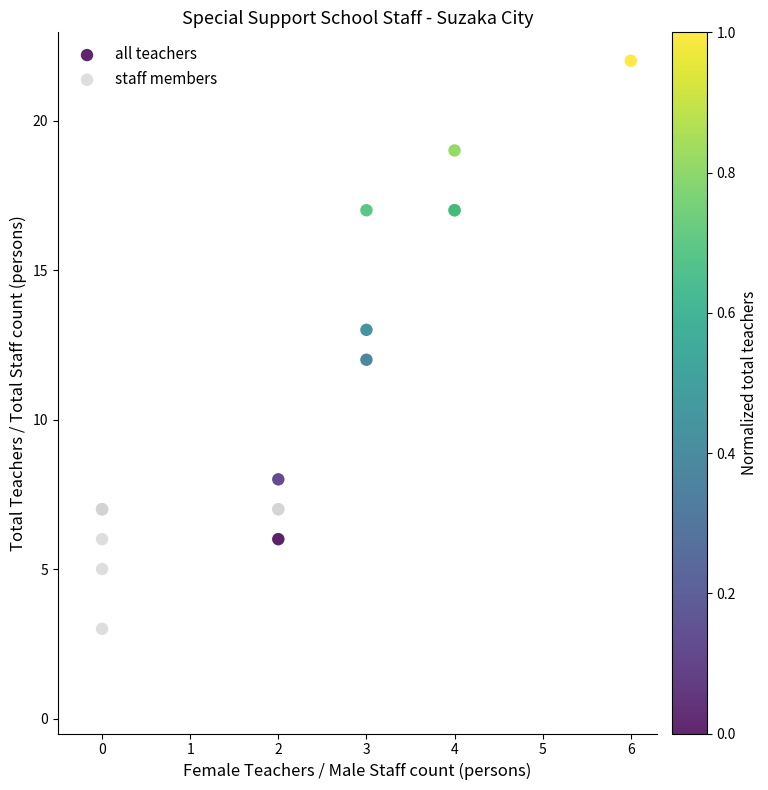

Which series reaches the minimum Y coordinate?

staff members